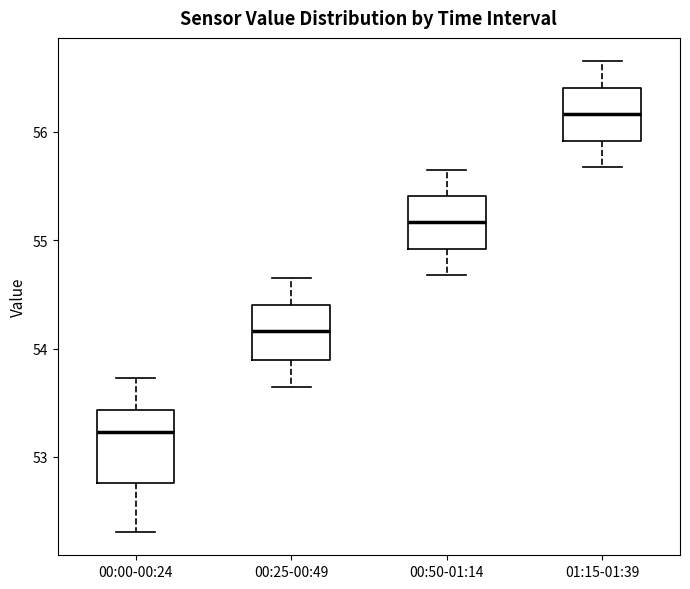

Comparing the boxes themselves (not the whiskers), which one is the tallest?

00:00-00:24